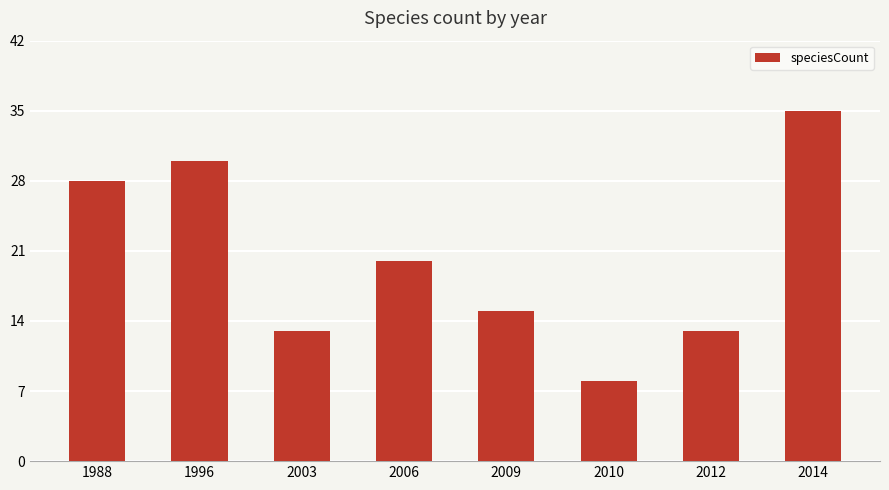

The value at 2012 is 13. True or false?

True